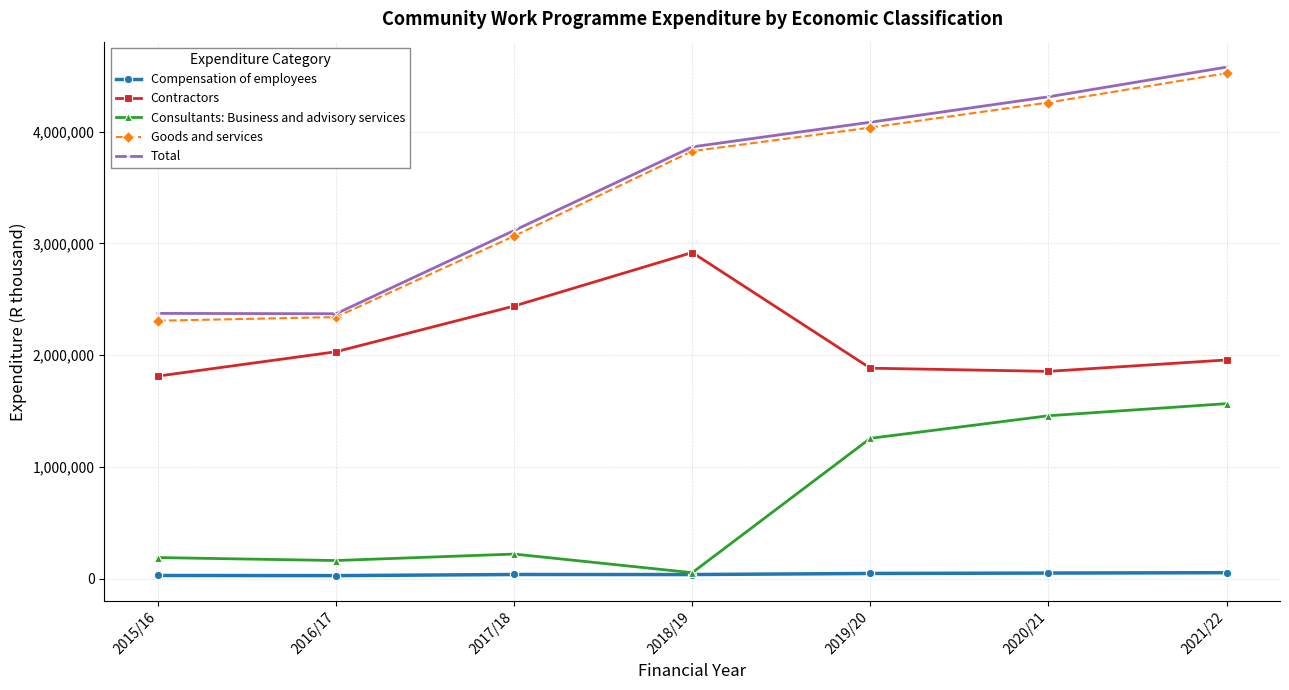

True or false: Goods and services has a value of 4086568 at 2016/17.

False